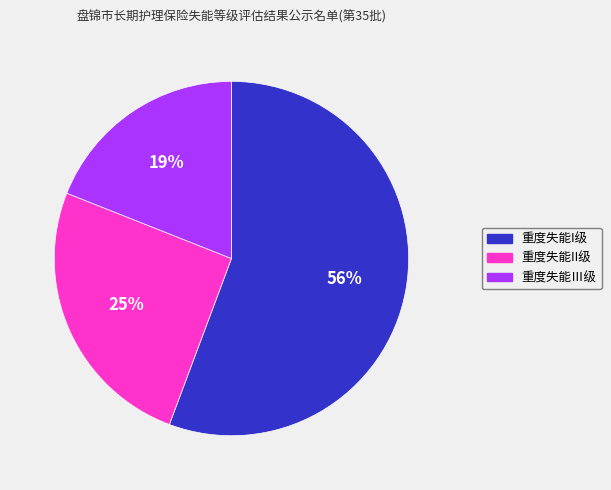

True or false: 重度失能Ⅲ级 accounts for 19% of the total.

True